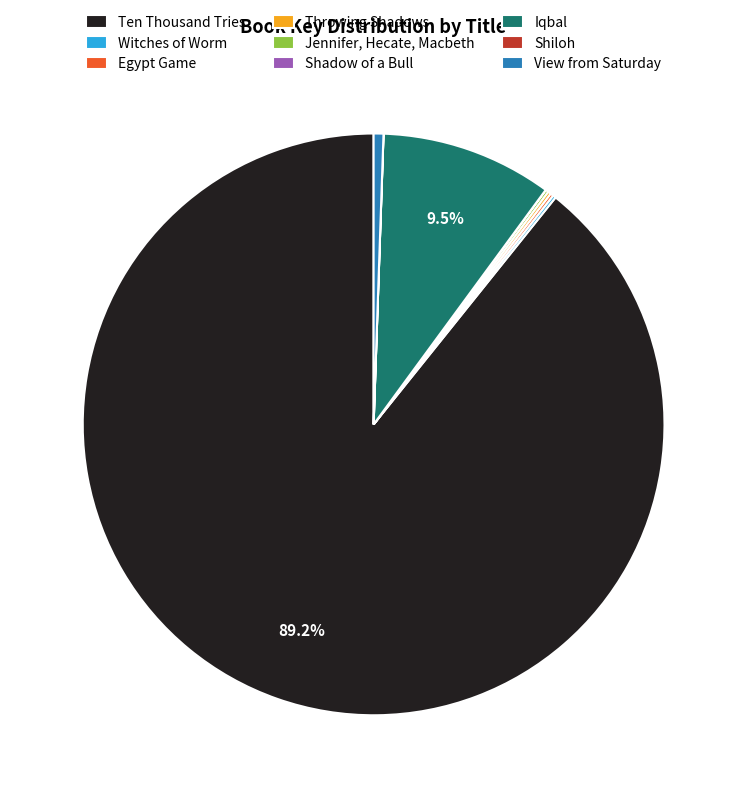

Approximately how many times larger is the value at Iqbal compared to Ten Thousand Tries?

0.1